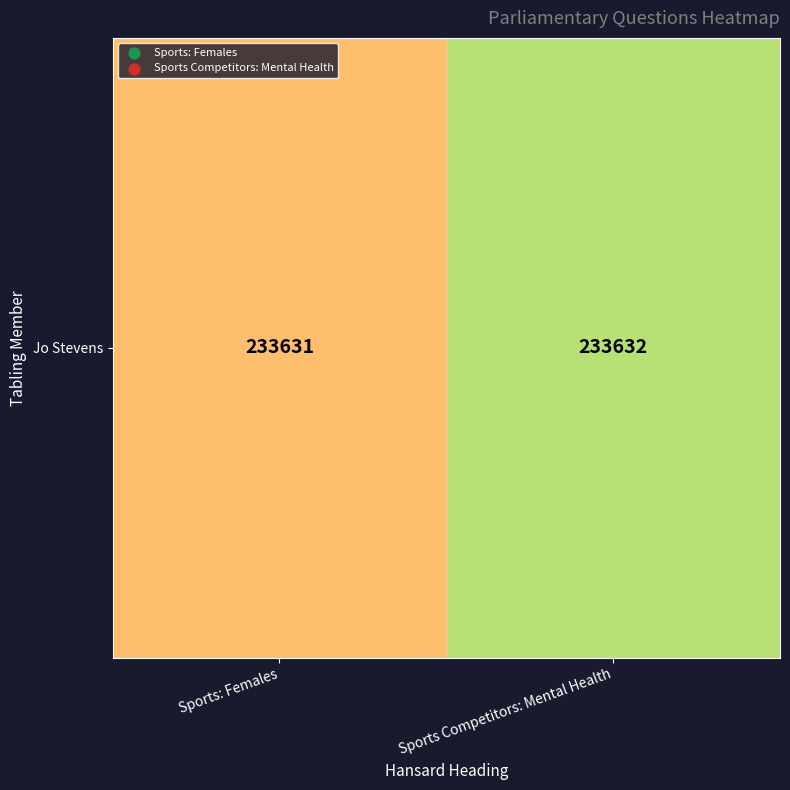

Rank the categories by value from lowest to highest.

Sports: Females, Sports Competitors: Mental Health